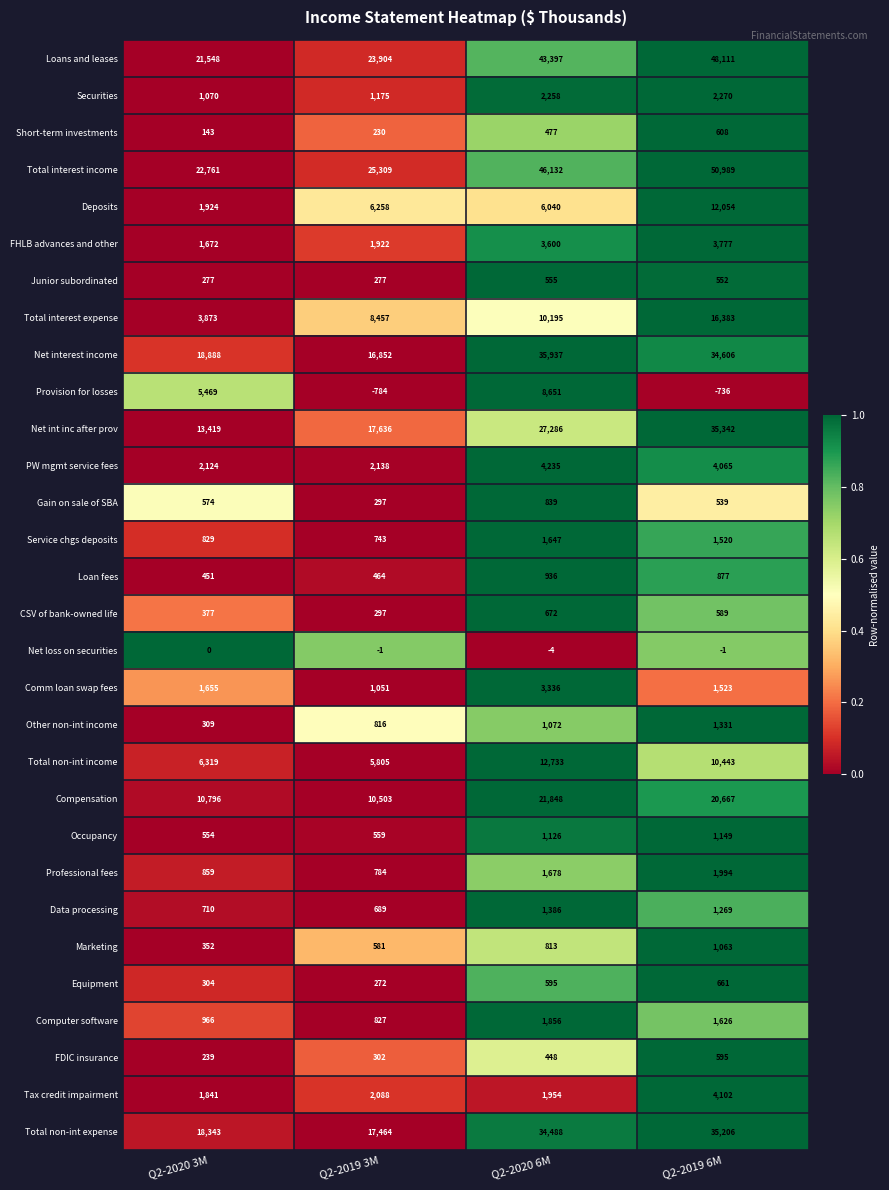

At which label does Computer software first exceed 1626?

Q2-2020 6M